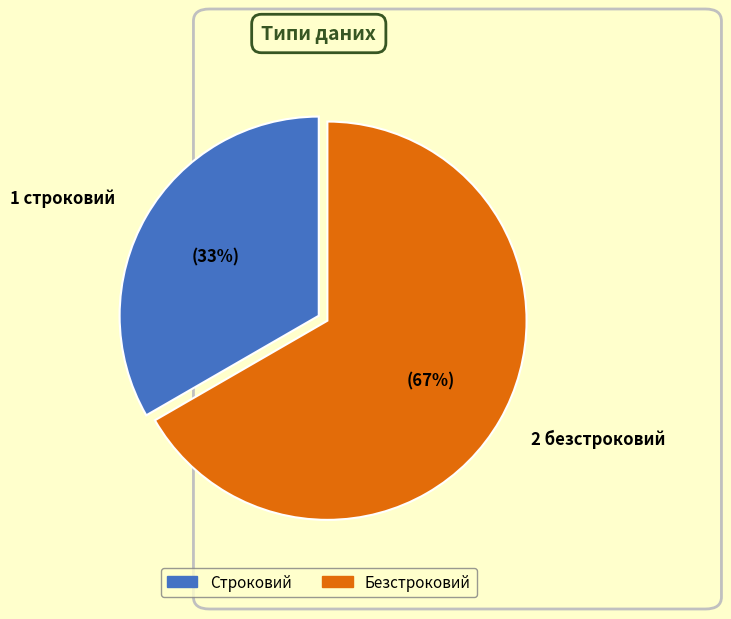

What percentage is the 2 безстроковий slice, to the nearest percent?

67%